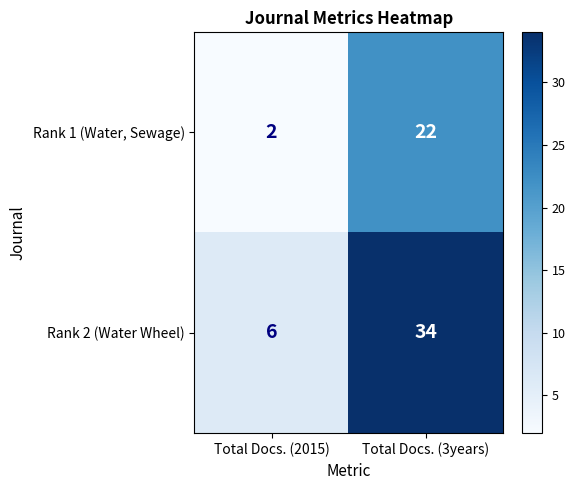

Reading right to left, what are all the values shown in this chart?

Rank 1 (Water, Sewage): Total Docs. (3years)=22	Total Docs. (2015)=2
Rank 2 (Water Wheel): Total Docs. (3years)=34	Total Docs. (2015)=6